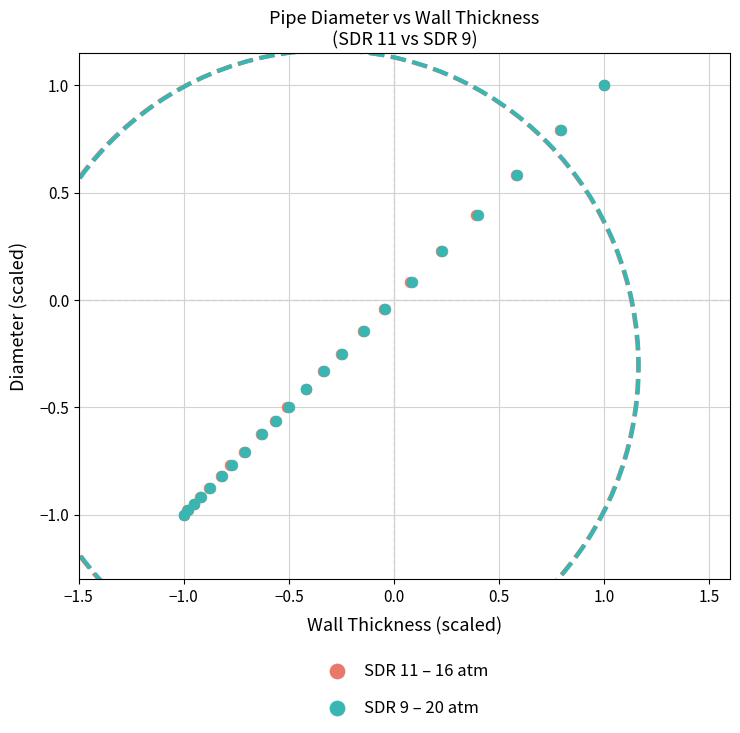

What are all the series names shown in the legend?

SDR 11 – 16 atm, SDR 9 – 20 atm